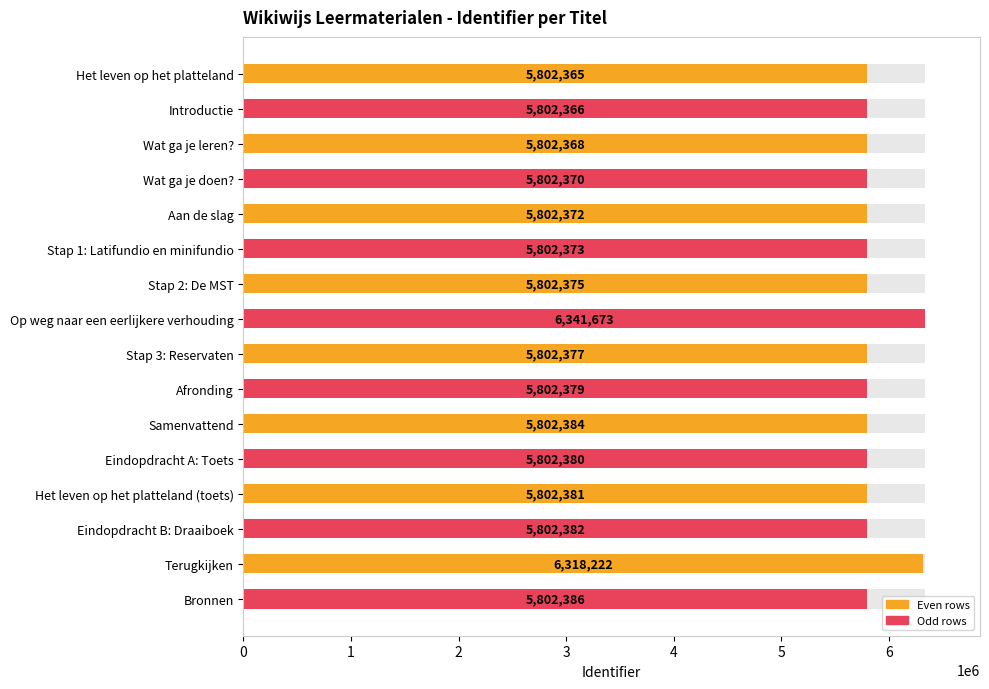

Are the bars grouped side by side (vs. stacked)?

No